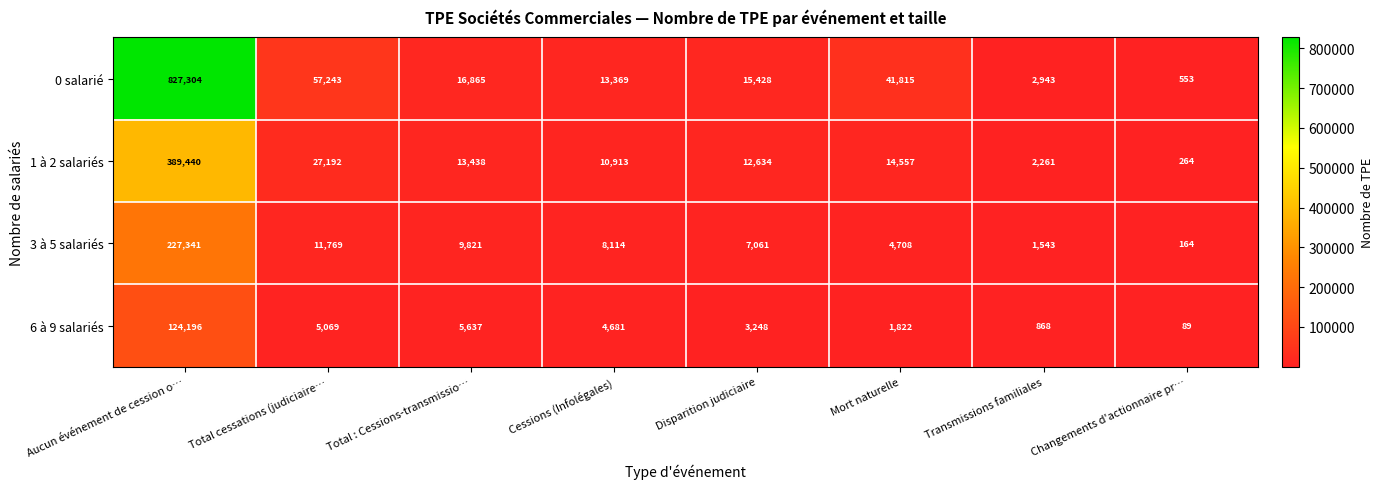

What is the difference between the highest and lowest values at Transmissions familiales?

2075